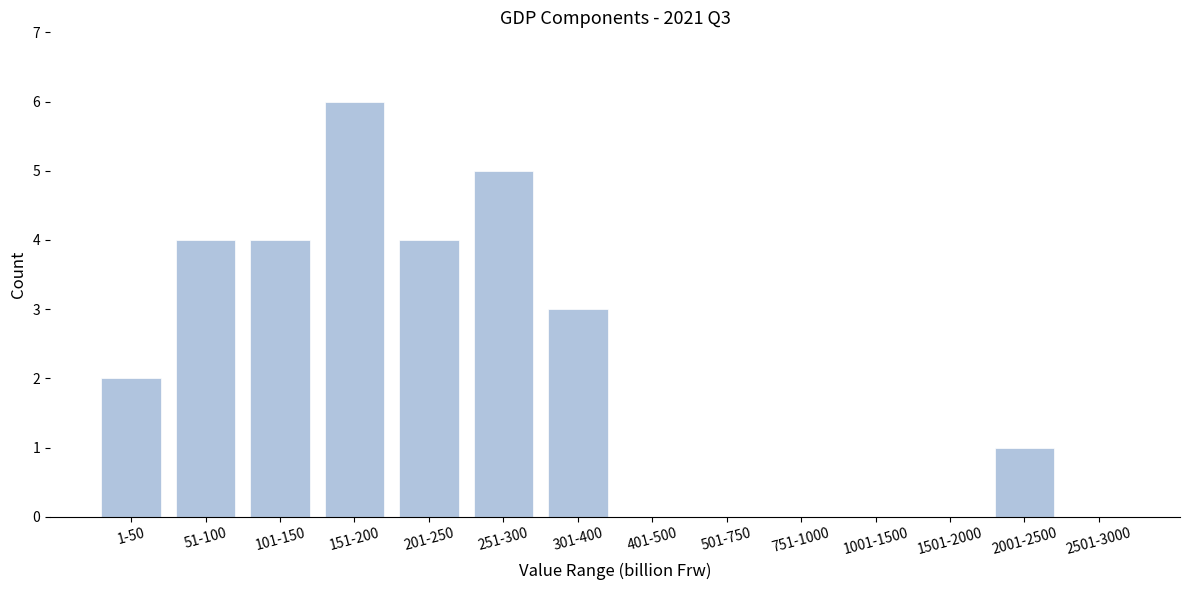

Reading right to left, list all the values displayed in this chart.

2501-3000=0	2001-2500=1	1501-2000=0	1001-1500=0	751-1000=0	501-750=0	401-500=0	301-400=3	251-300=5	201-250=4	151-200=6	101-150=4	51-100=4	1-50=2